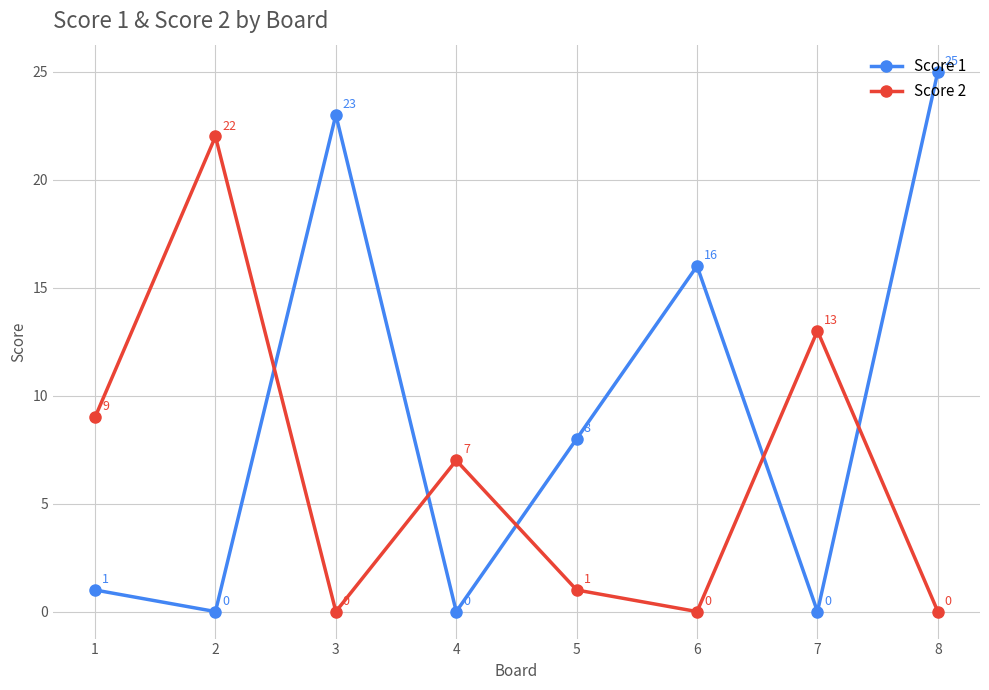

True or false: Score 2 has a value of 0 at 5.

False